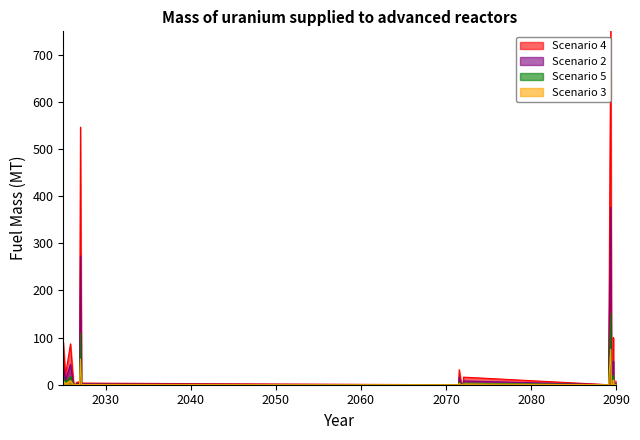

Reading right to left, transcribe all the data shown in this chart.

Scenario 4: 8.4	0.0	0.0	0.0	1.1	100.1	0.0	0.0	0.0	0.0	0.0	752.5	0.0	16.1	0.0	0.0	1.1	0.0	31.9	0.0	0.0	1.4	3.5	546.7	0.7	0.0	0.0	6.3	0.0	5.6	4.5	2.5	1.1	0.0	0.0	2.1	0.0	86.8	20.3	89.6
Scenario 2: 4.2	0.0	0.0	0.0	0.5	50.0	0.0	0.0	0.0	0.0	0.0	376.2	0.0	8.1	0.0	0.0	0.5	0.0	16.0	0.0	0.0	0.7	1.8	273.3	0.4	0.0	0.0	3.1	0.0	2.8	2.3	1.2	0.5	0.0	0.0	1.1	0.0	43.4	10.2	44.8
Scenario 5: 1.7	0.0	0.0	0.0	0.2	20.0	0.0	0.0	0.0	0.0	0.0	150.5	0.0	3.2	0.0	0.0	0.2	0.0	6.3	0.0	0.0	0.3	0.7	109.3	0.1	0.0	0.0	1.2	0.0	1.1	0.9	0.5	0.2	0.0	0.0	0.4	0.0	17.3	4.0	17.9
Scenario 3: 0.9	0.0	0.0	0.0	0.1	10.0	0.0	0.0	0.0	0.0	0.0	75.2	0.0	1.6	0.0	0.0	0.1	0.0	3.2	0.0	0.0	0.1	0.4	54.6	0.1	0.0	0.0	0.7	0.0	0.5	0.4	0.2	0.1	0.0	0.0	0.2	0.0	8.7	2.1	8.9